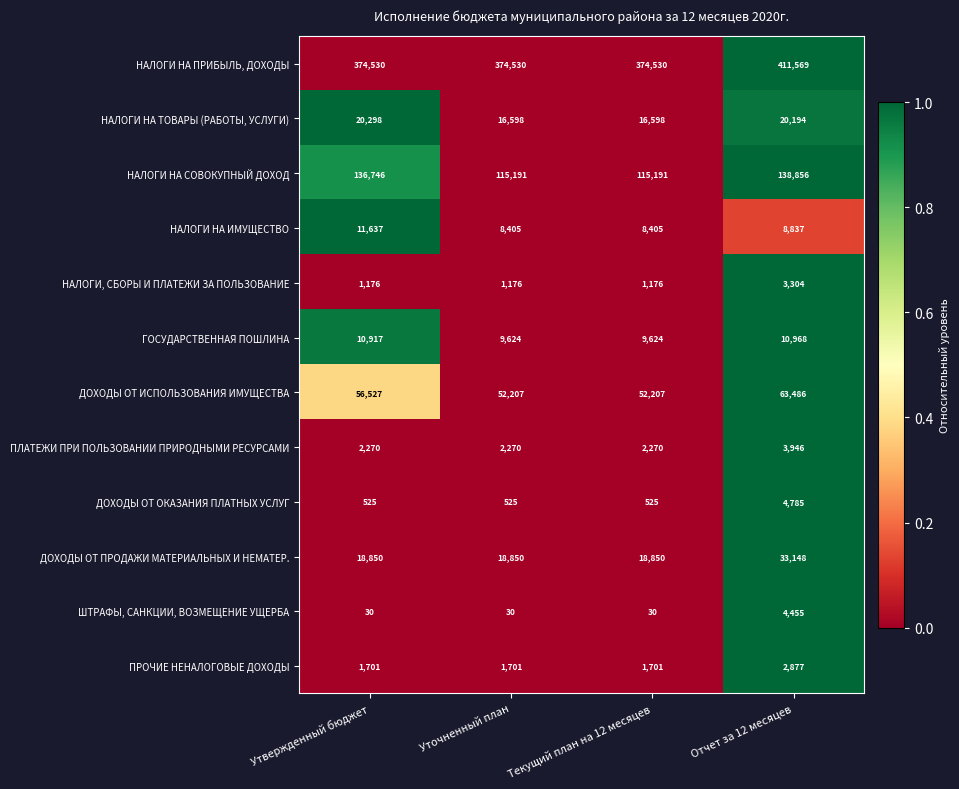

Between Уточненный план and Отчет за 12 месяцев, which series saw the biggest shift?

НАЛОГИ НА ПРИБЫЛЬ, ДОХОДЫ